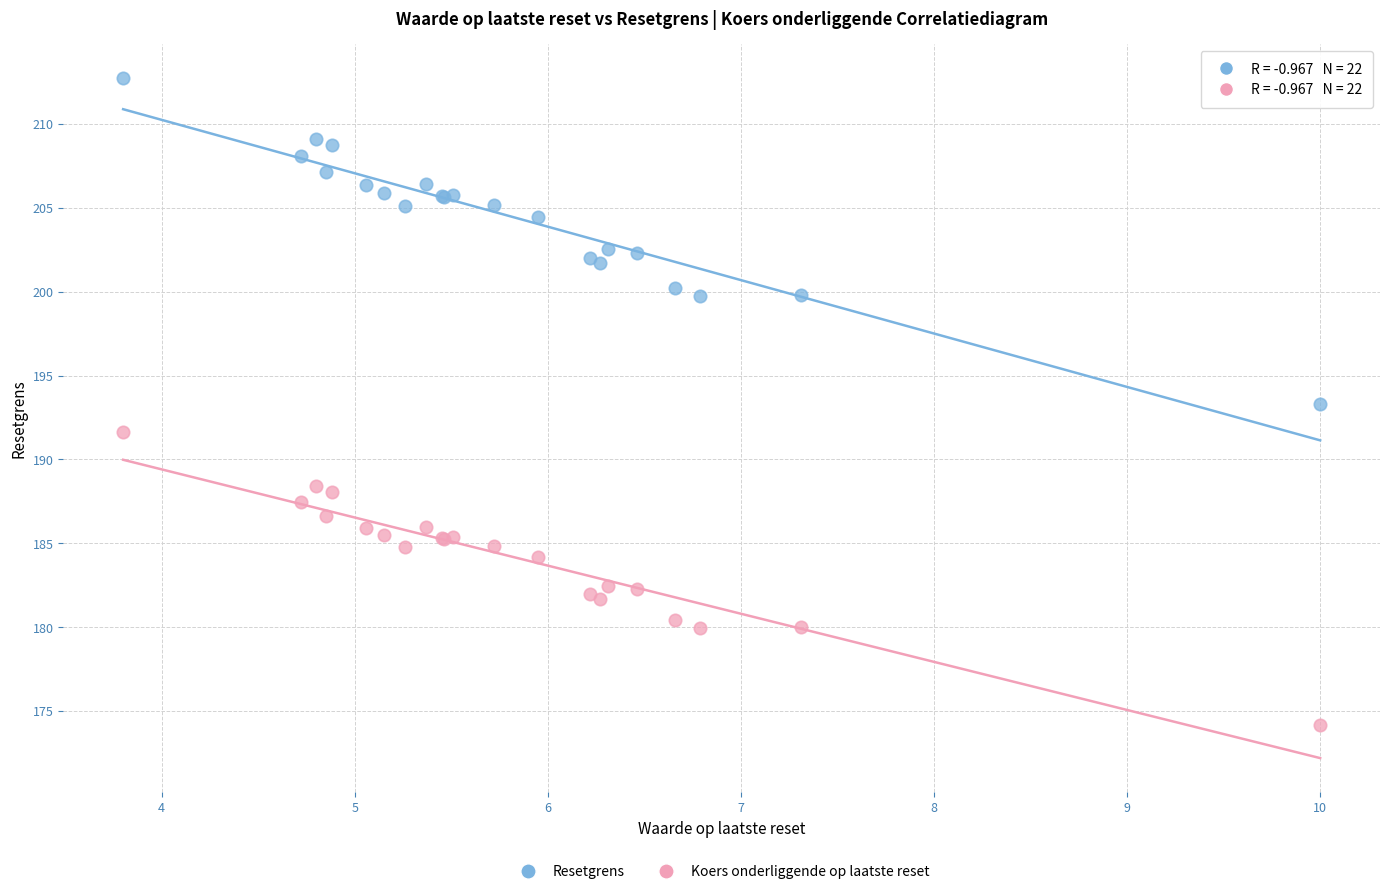

Which series reaches the maximum Y coordinate?

Resetgrens